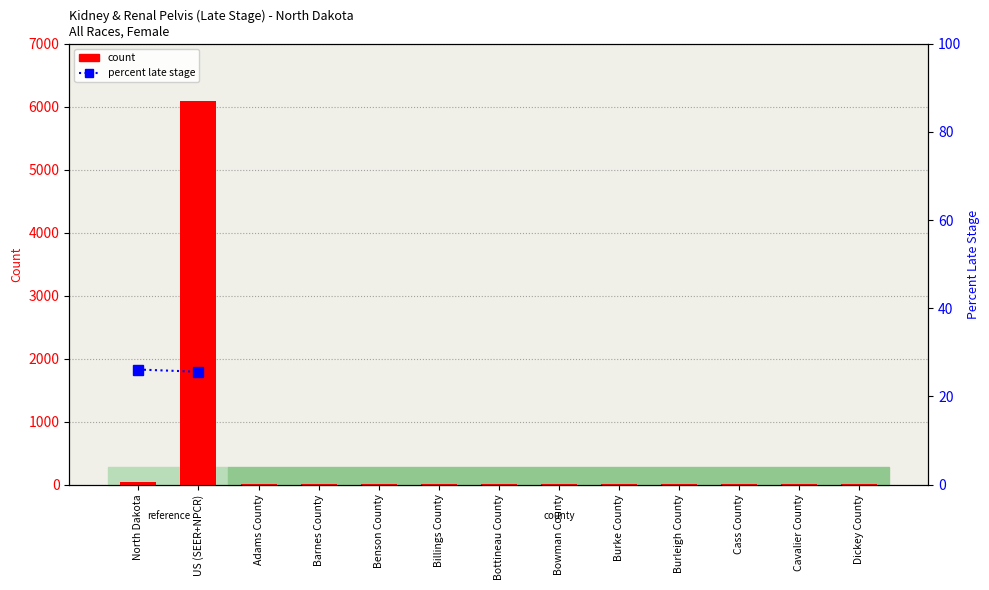

What is the label of the 4th bar from the right?

Burleigh County